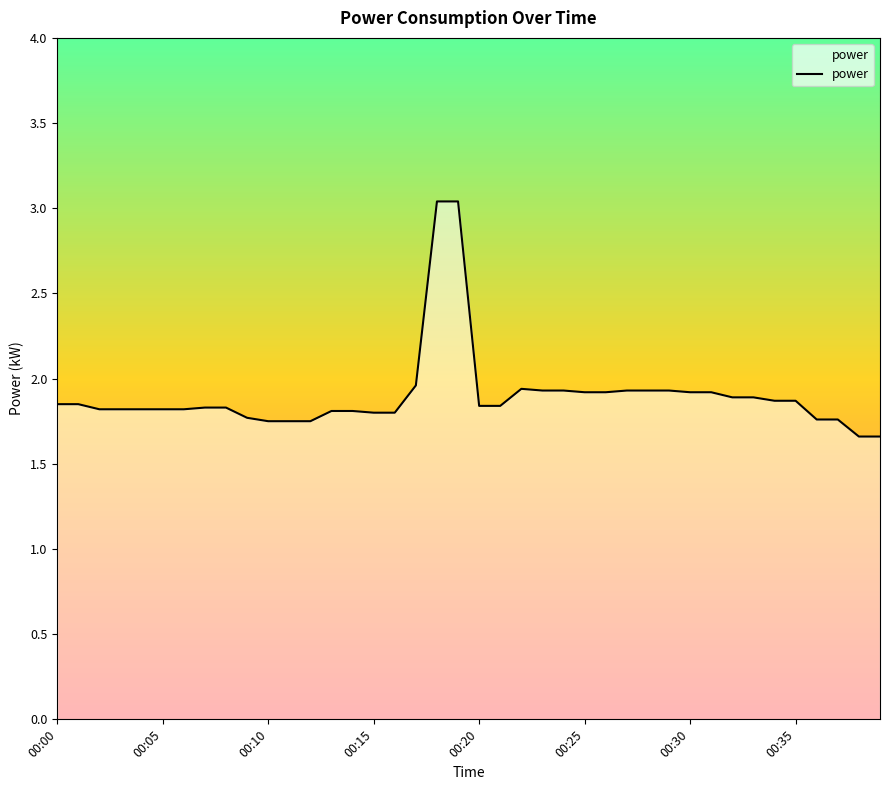

What is the difference between the maximum and minimum values?

1.4